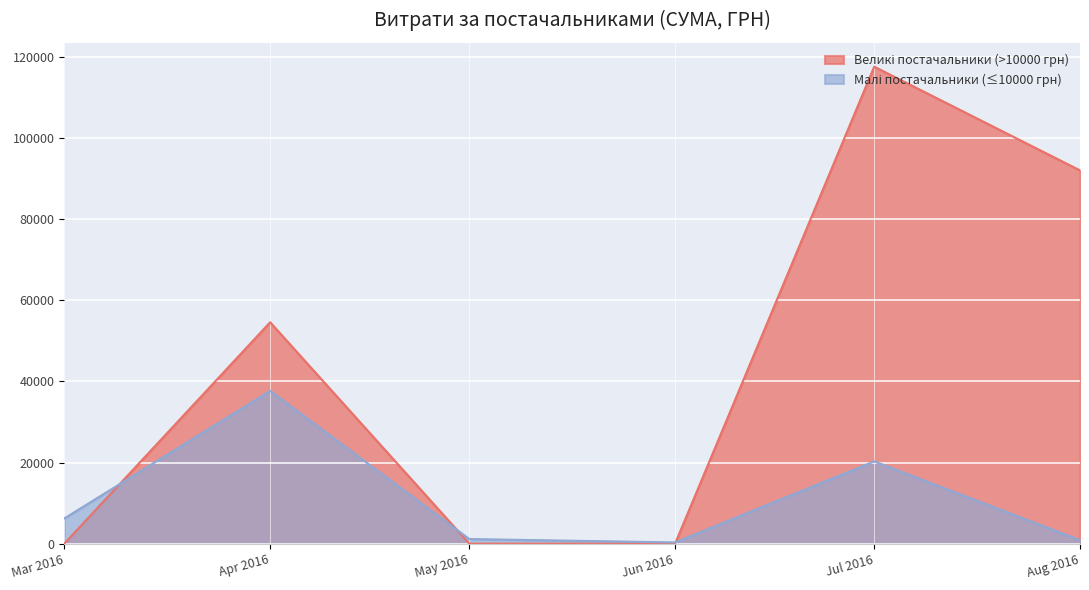

What is the total value across all series at Apr 2016?

92212.2